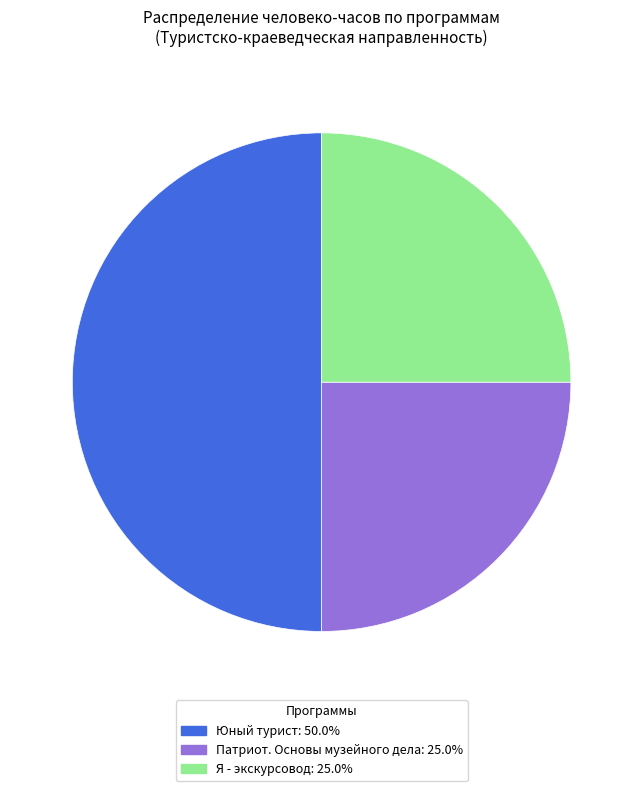

Is the sum of Юный турист and Патриот. Основы музейного дела greater than half?

Yes